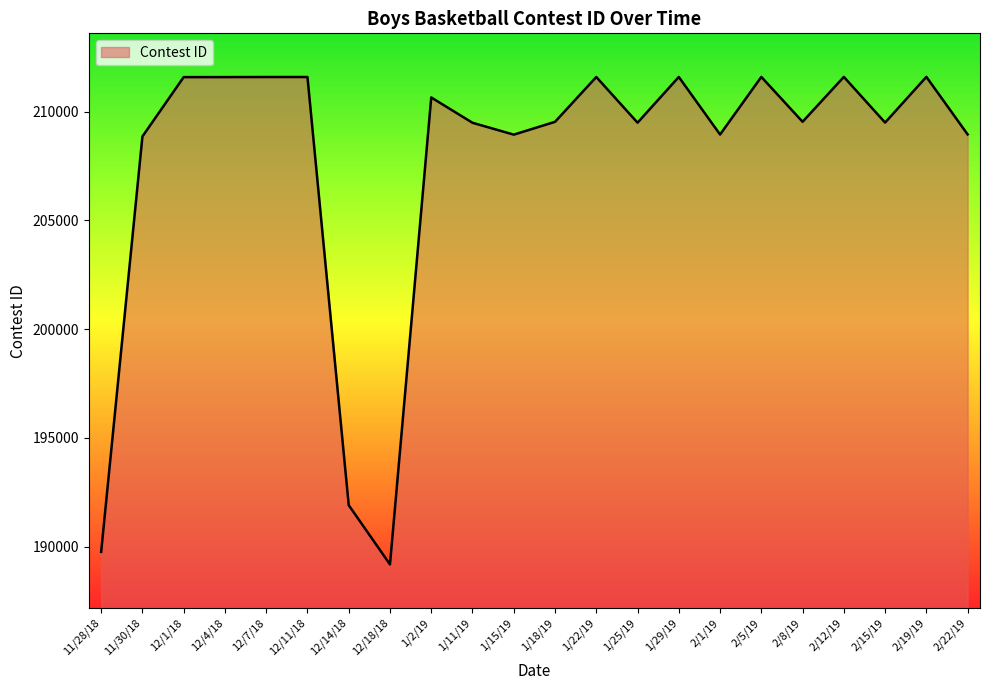

What is the difference between the maximum and minimum values?

22406